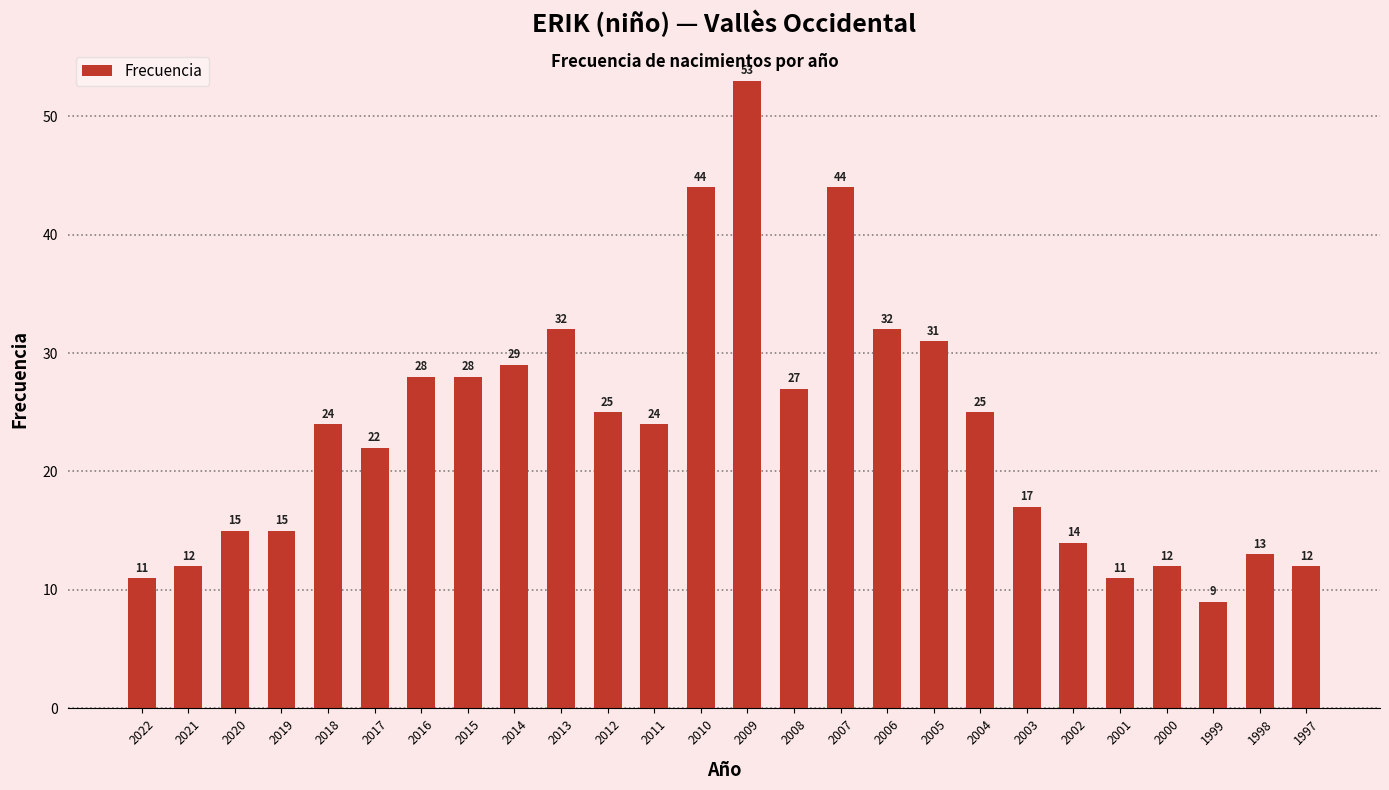

What is the approximate value at 2005, to the nearest 10?

30